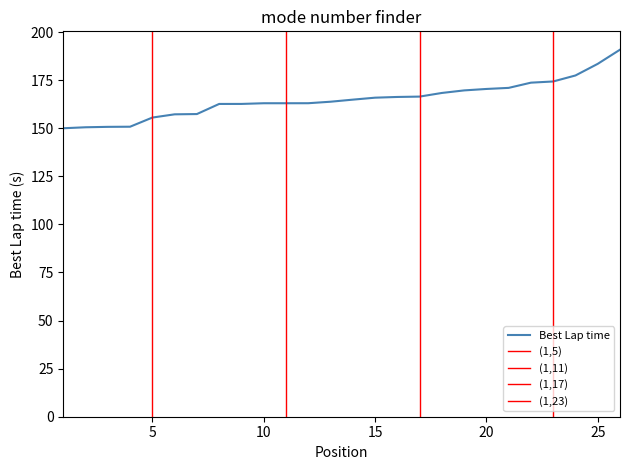

True or false: Total Laps and Best Lap time intersect in this chart.

False